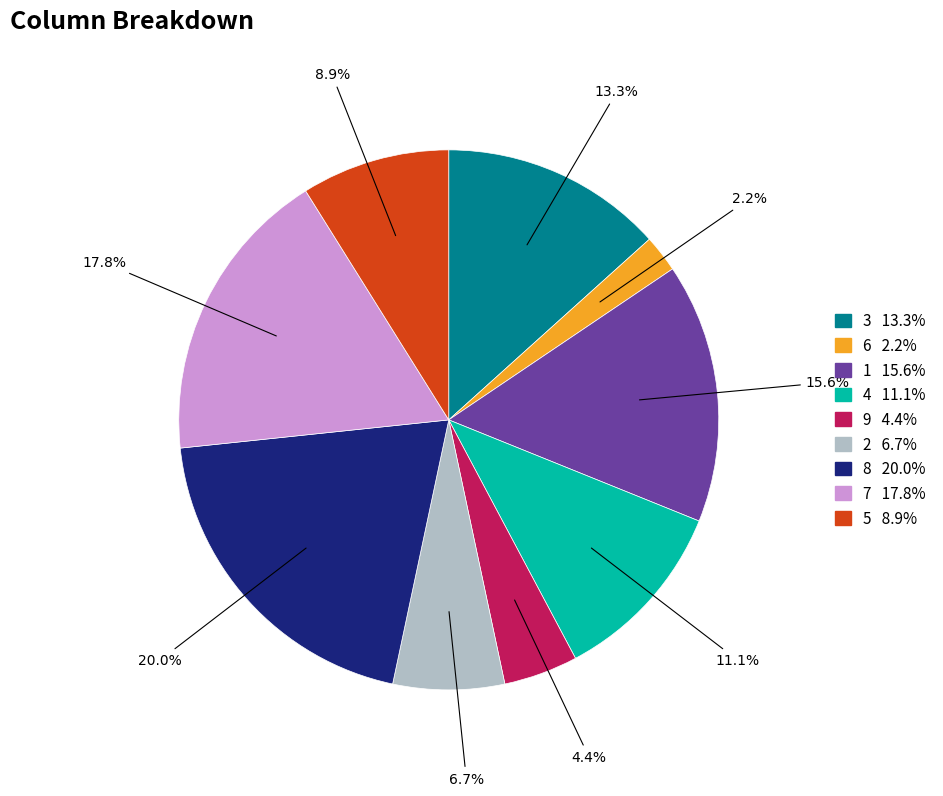

Is there a majority slice in this chart?

No